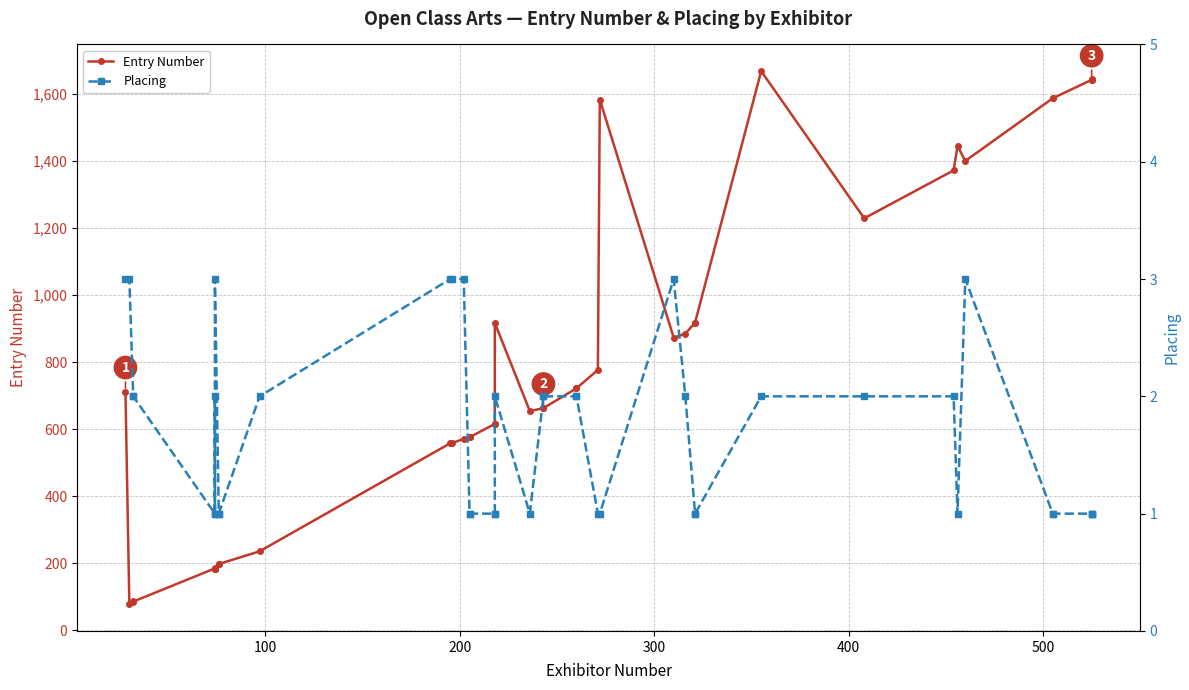

What is the smallest value displayed?

1